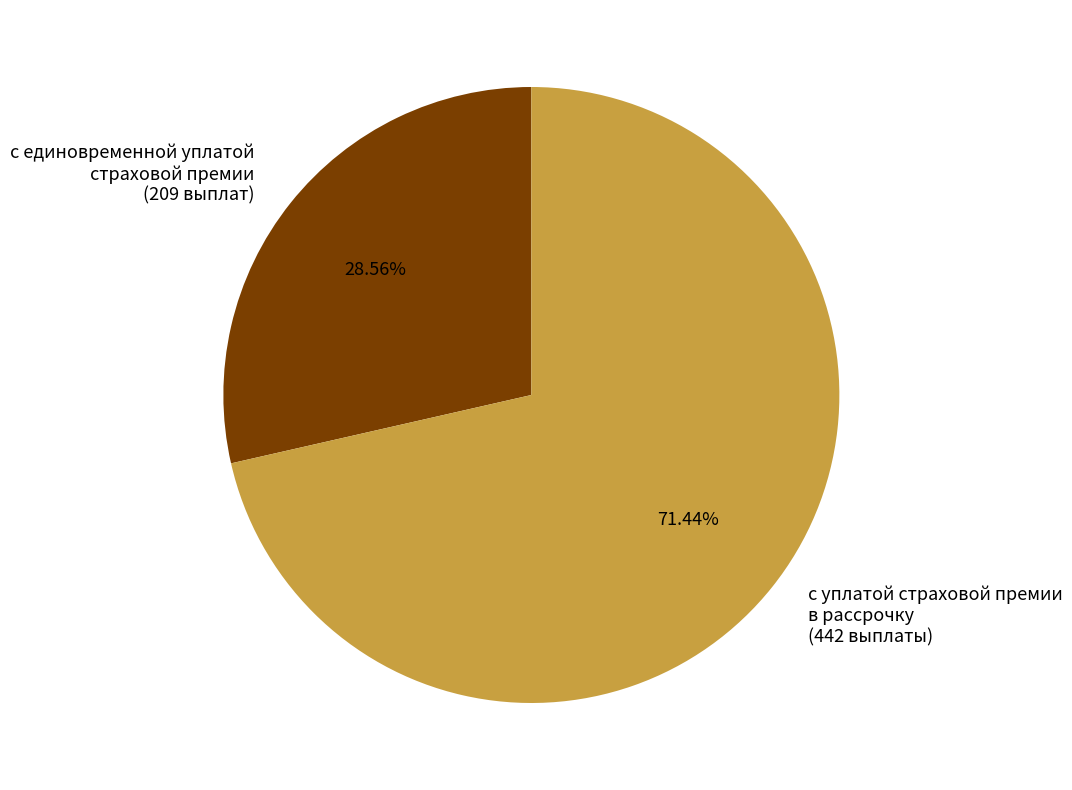

Is there a majority slice in this chart?

Yes